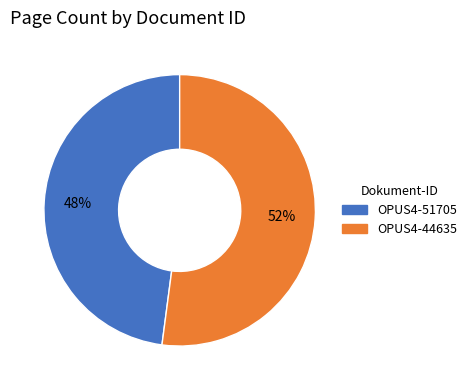

Rank the categories by value from highest to lowest.

OPUS4-44635, OPUS4-51705